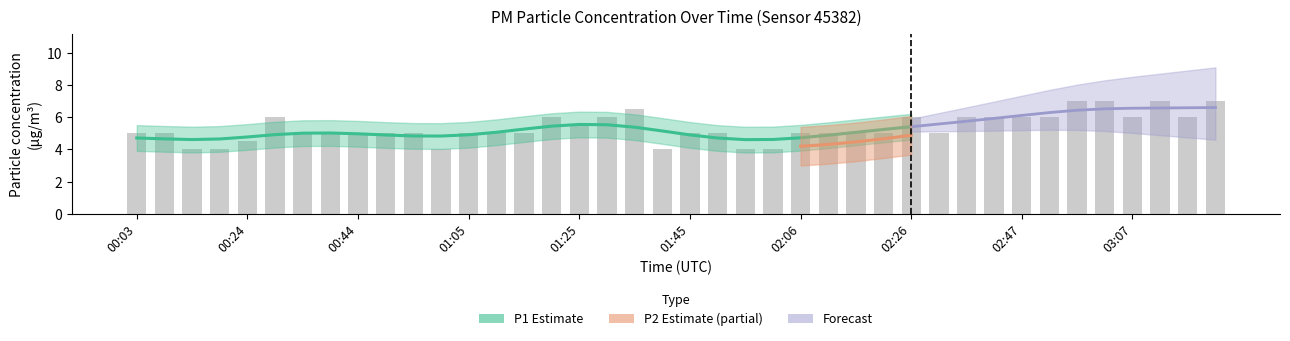

List the labels in order of value, largest first.

02:57, 03:02, 03:12, 03:22, 01:35, 00:29, 01:20, 01:30, 02:26, 02:37, 02:42, 02:47, 02:52, 03:07, 03:17, 01:25, 00:03, 00:09, 00:34, 00:39, 00:44, 00:49, 00:54, 01:05, 01:10, 01:15, 01:45, 01:51, 02:06, 02:11, 02:16, 02:21, 02:31, 00:24, 00:14, 00:19, 01:00, 01:40, 01:56, 02:01